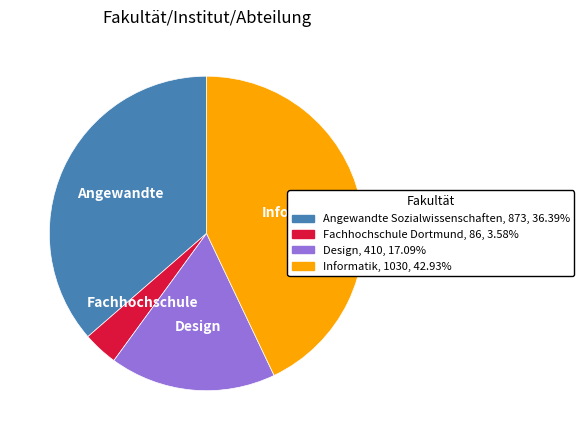

Is there any slice that represents more than half of the pie?

No